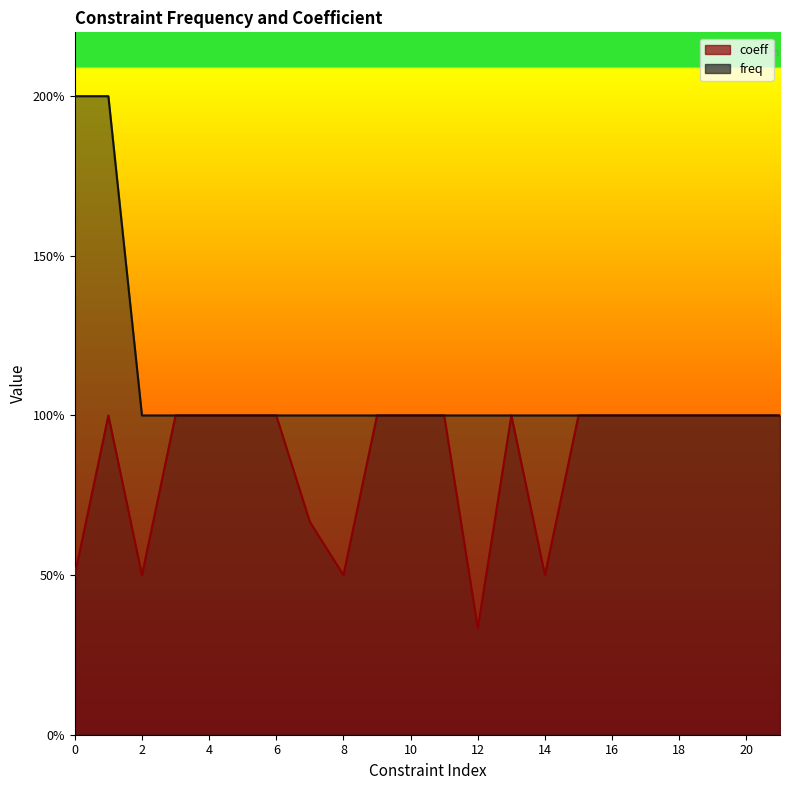

What is the value of the freq point at the 18th from the left?

1.0